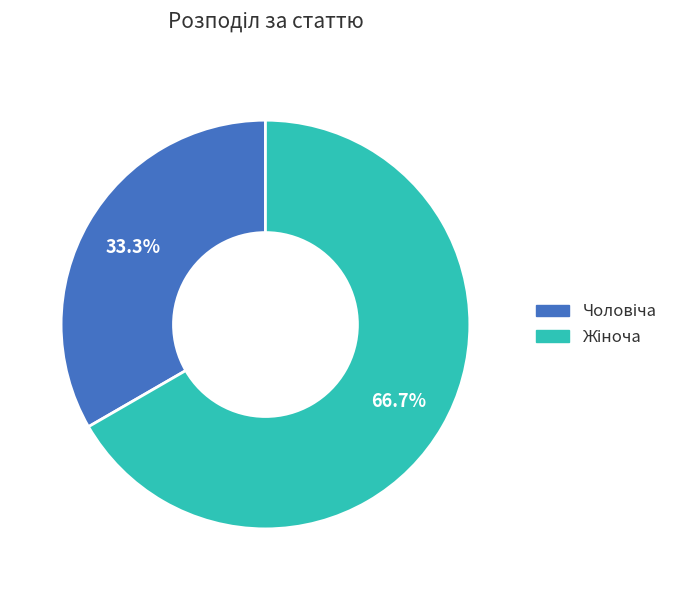

Is there a majority slice in this chart?

Yes